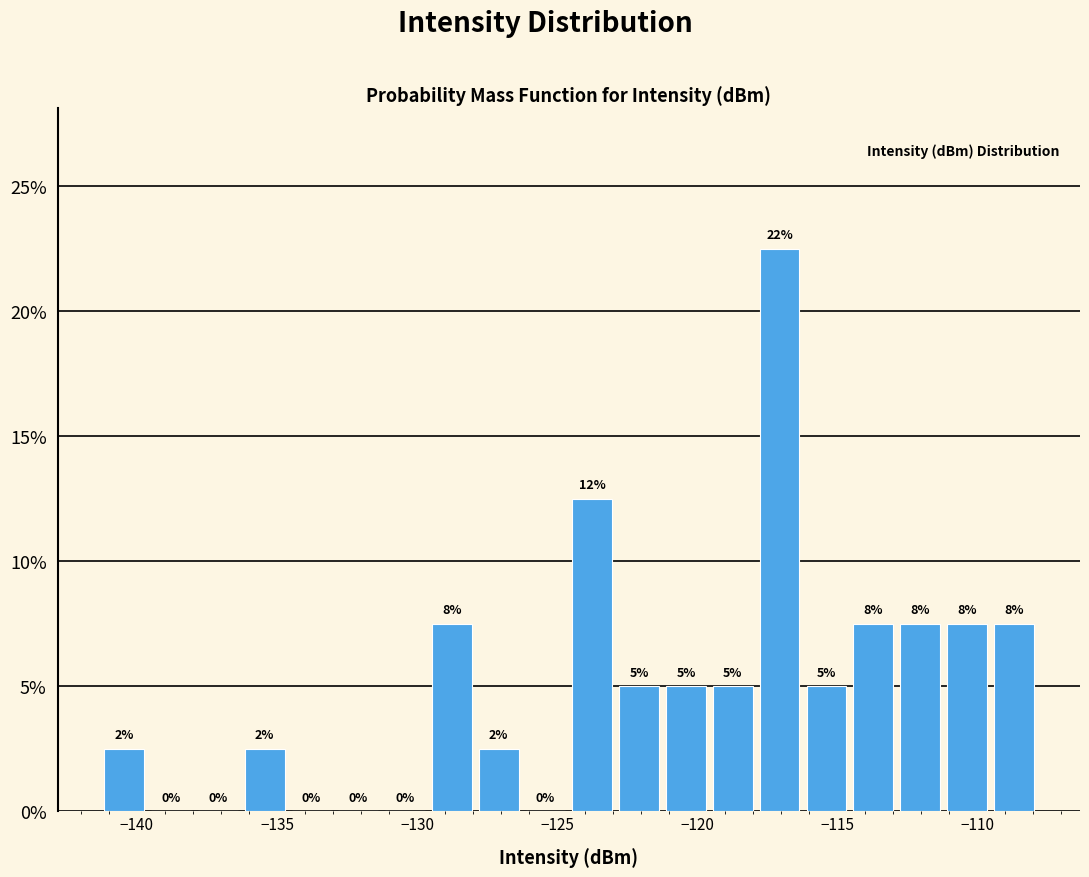

Read against the x-axis, roughly where is the centre of the tallest bar?

-117.0